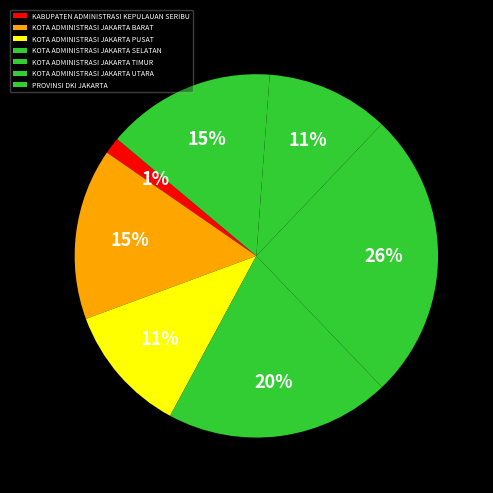

Does KABUPATEN ADMINISTRASI KEPULAUAN SERIBU represent more than half of the total?

No